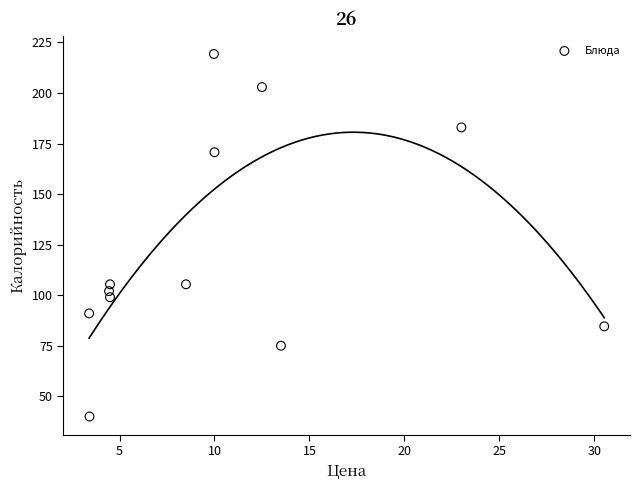

What is the range of X values (max minus min)?

27.1